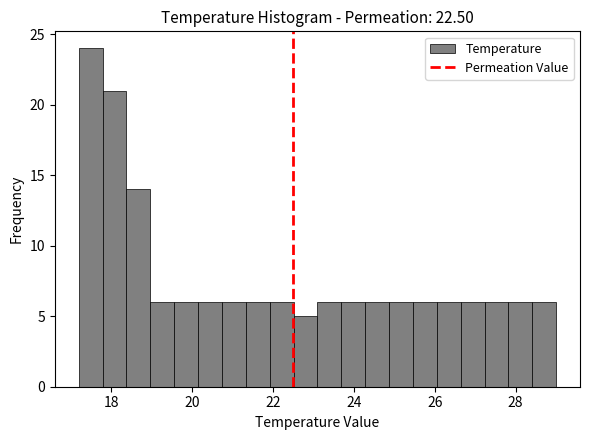

Around what value on the x-axis is the tallest bar? Give the approximate position of its centre, as read against the axis.

17.4